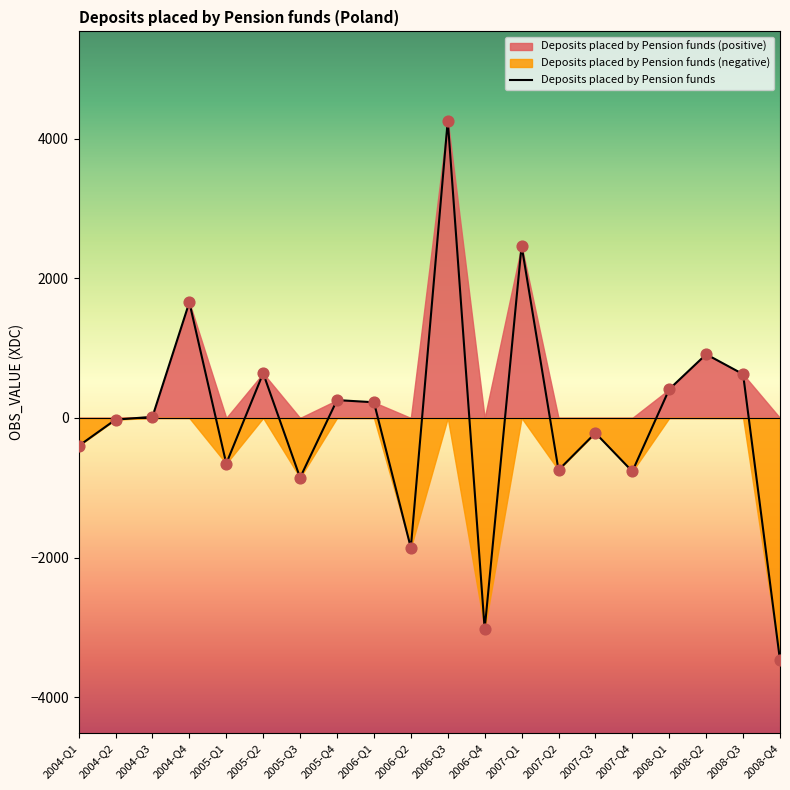

What is the change in value from 2007-Q4 to 2008-Q4?

-2704.0